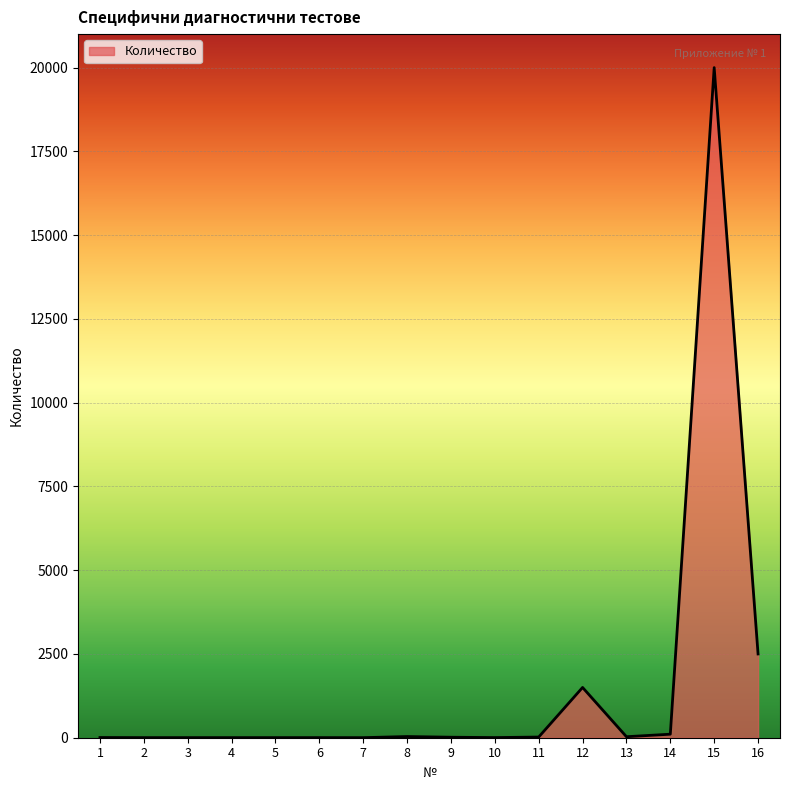

What is the sum of all values?

24232